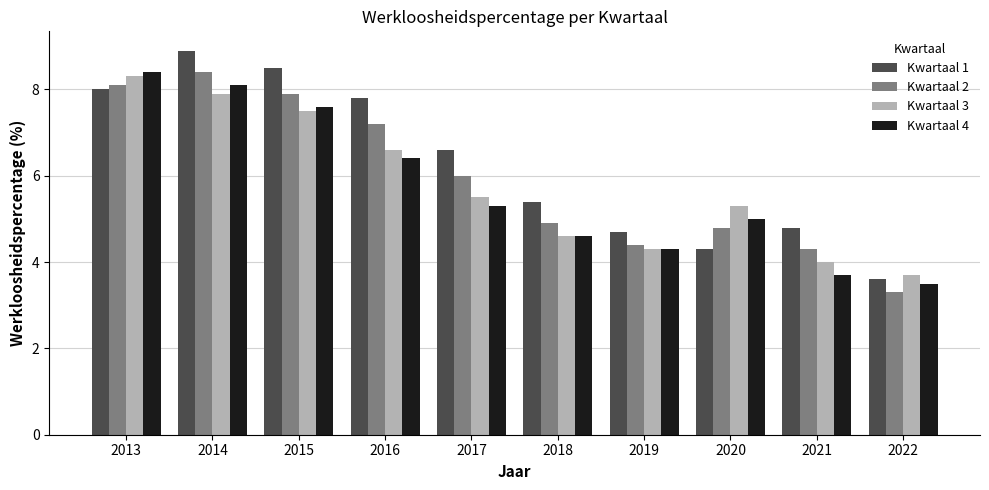

How many bars are there in each group?

4